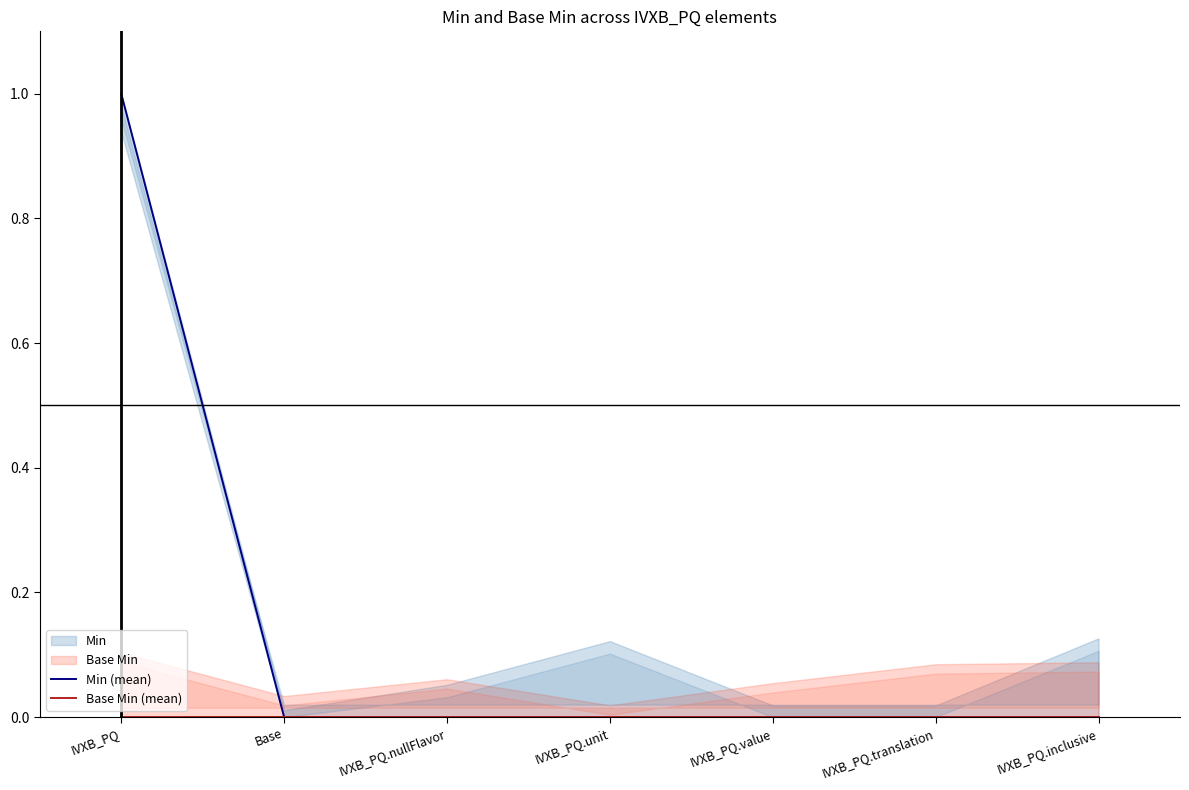

The value of Base Min (mean) at IVXB_PQ.unit is 0. True or false?

True